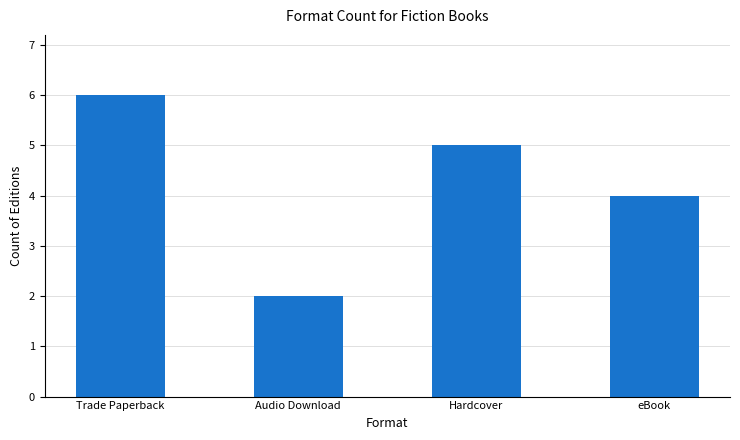

Between eBook and Trade Paperback, which is larger?

Trade Paperback